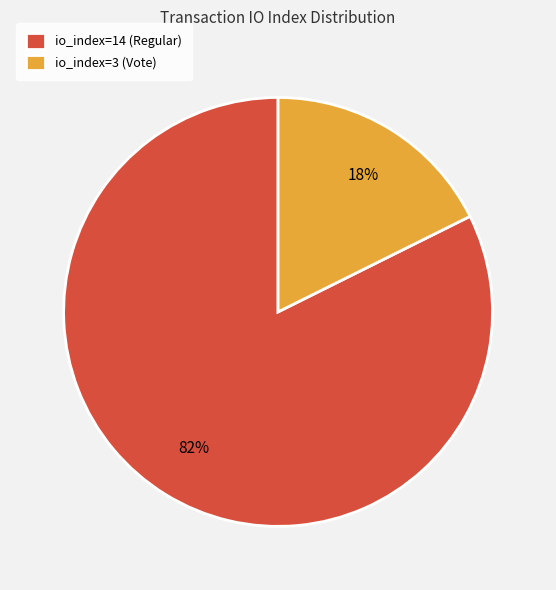

What is the majority slice?

io_index=14 (Regular)